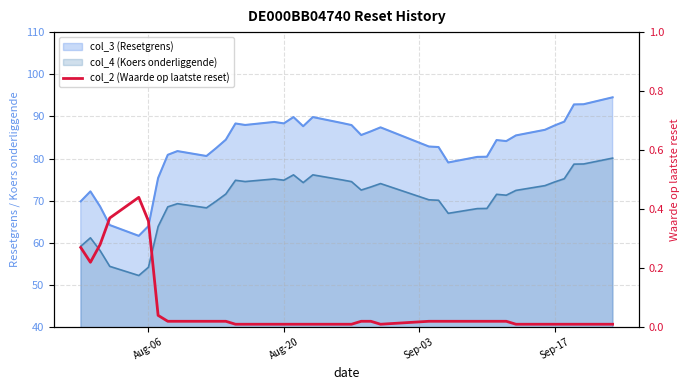

What is the difference between the maximum and minimum values?

0.4